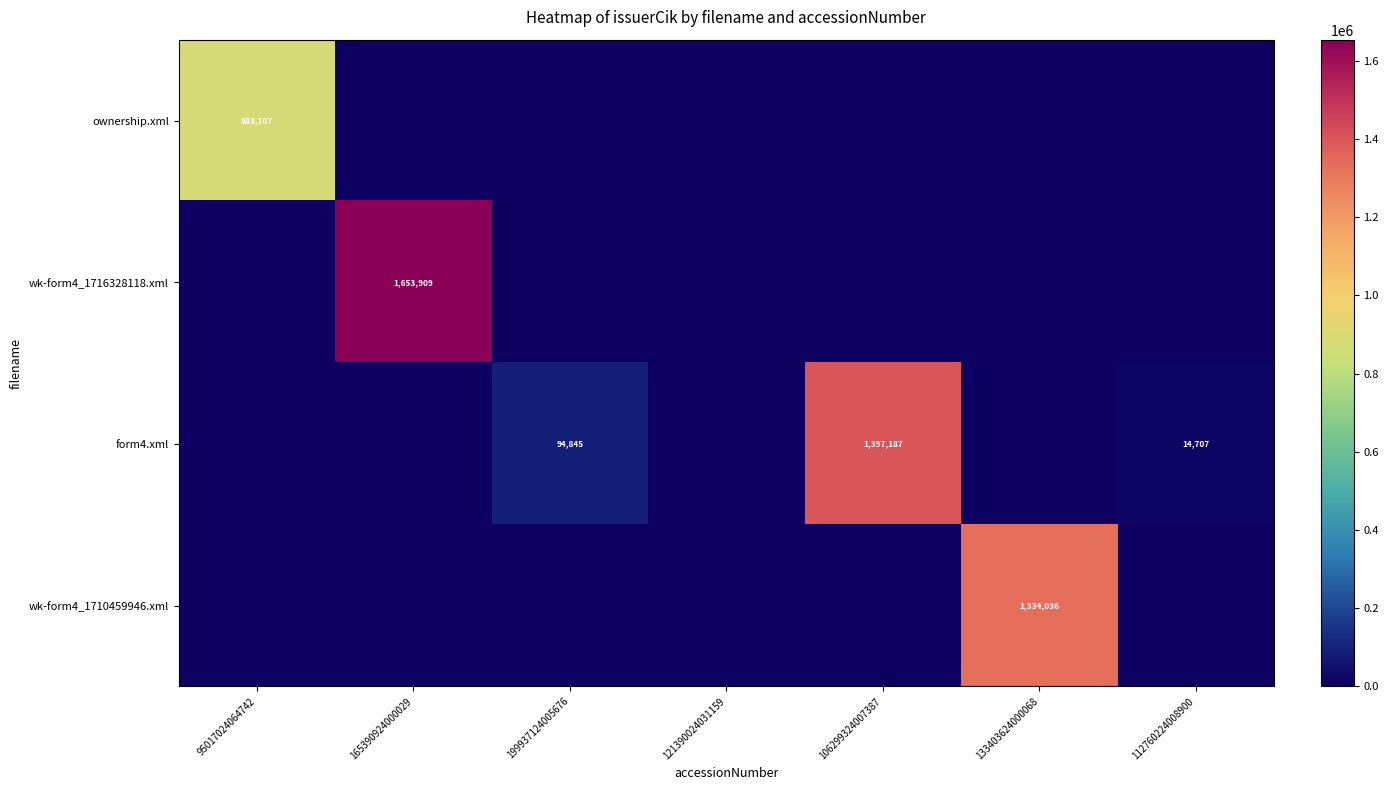

Is it true that wk-form4_1710459946.xml equals 1334036 at 133403624000068?

True